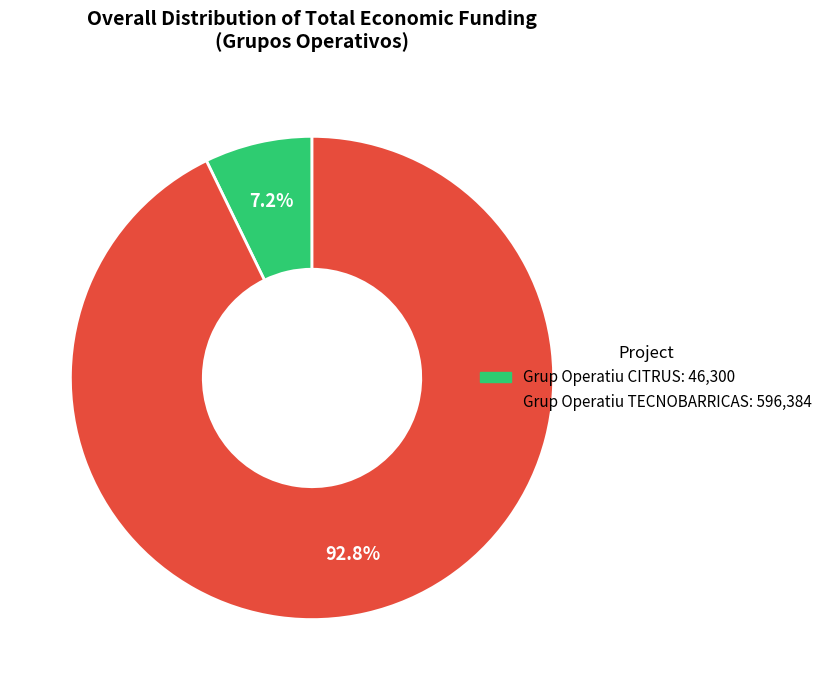

What portion of the pie excludes Grup Operatiu TECNOBARRICAS?

7.2%